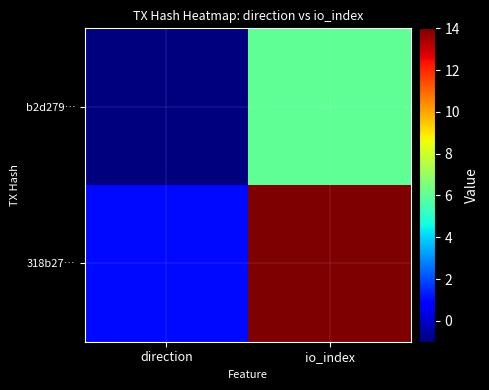

Between direction and io_index, which is larger?

io_index